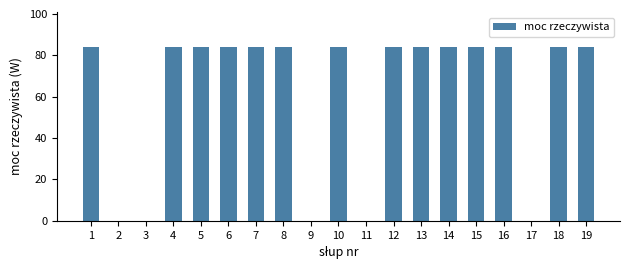

Which has a higher value, 9 or 15?

15